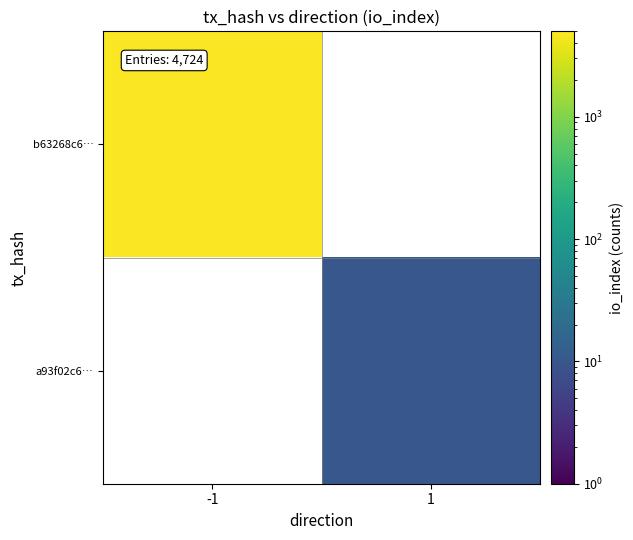

At how many categories does at least one series exceed 1295?

1